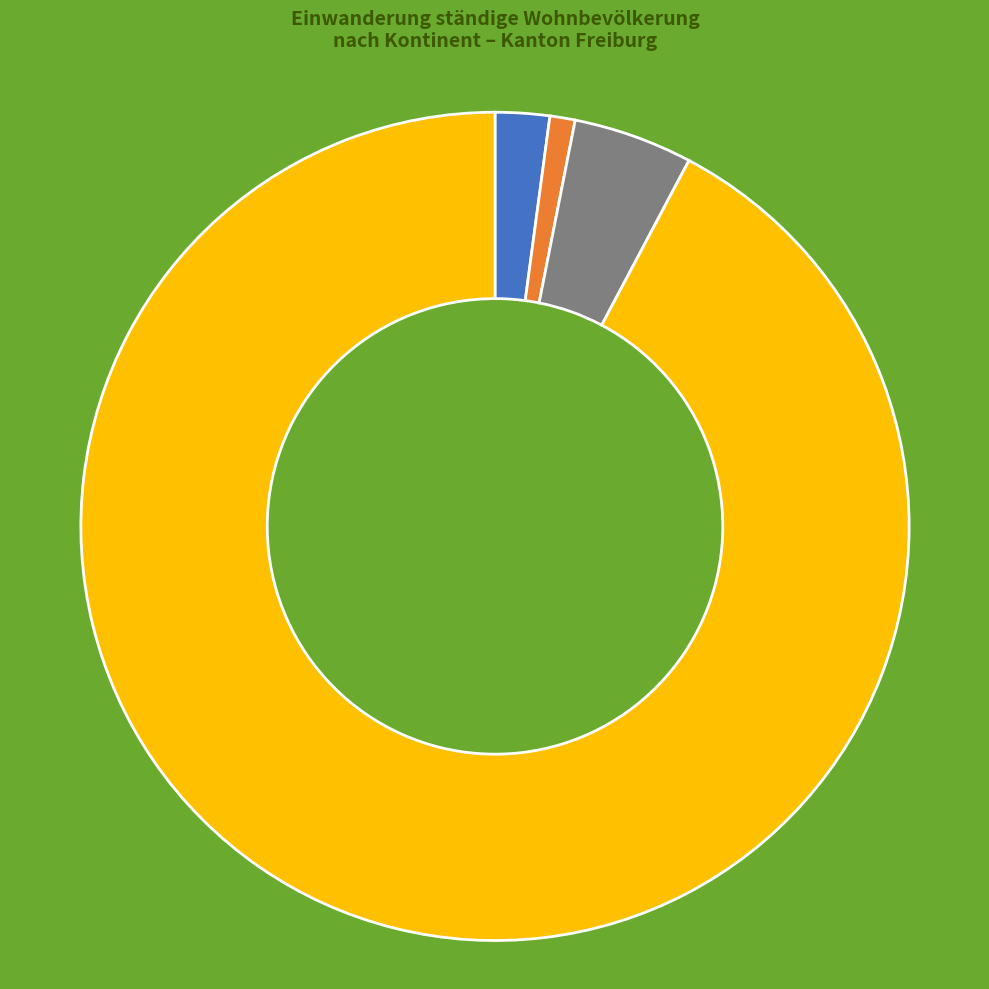

How many segments does this pie chart have?

4